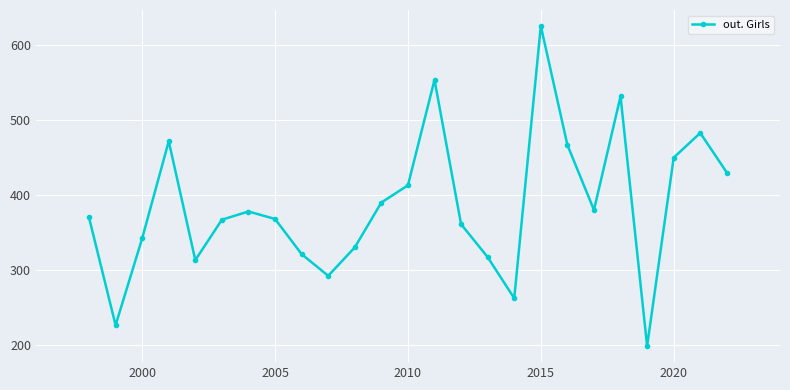

How many interior local peaks (higher than both neighbors) does the data have?

6